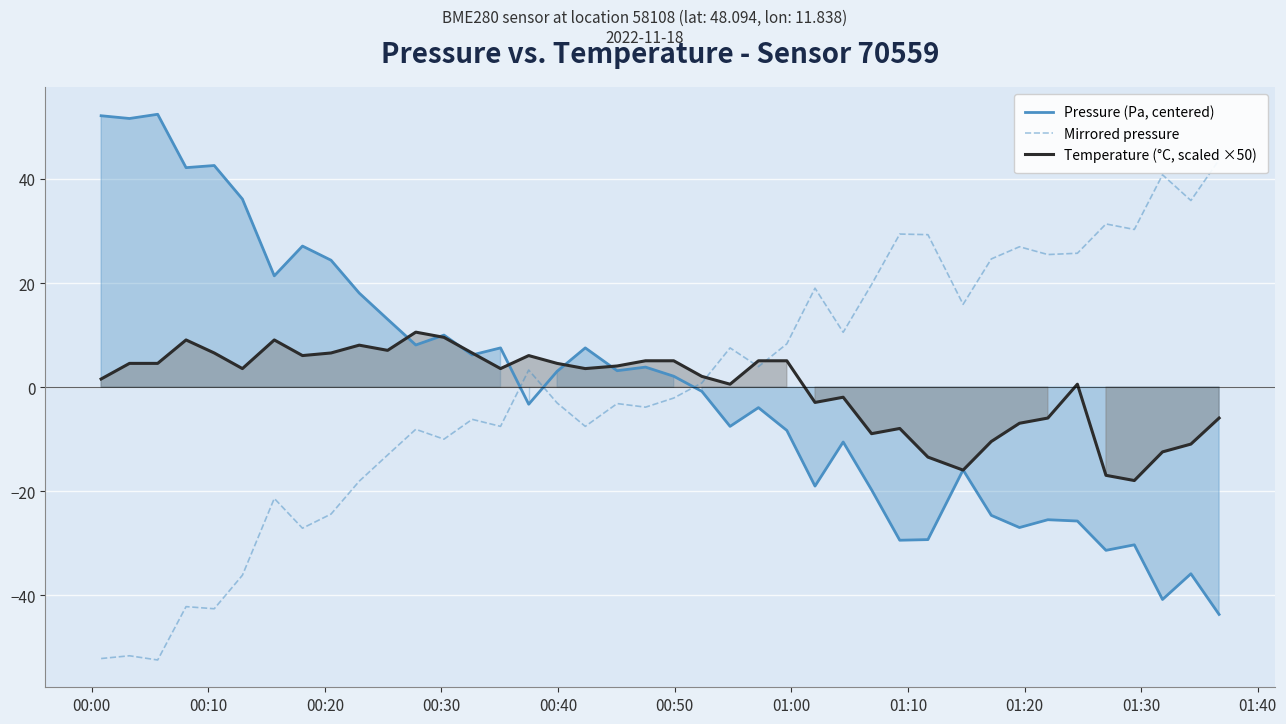

Is this an area chart (filled region under the line)?

No